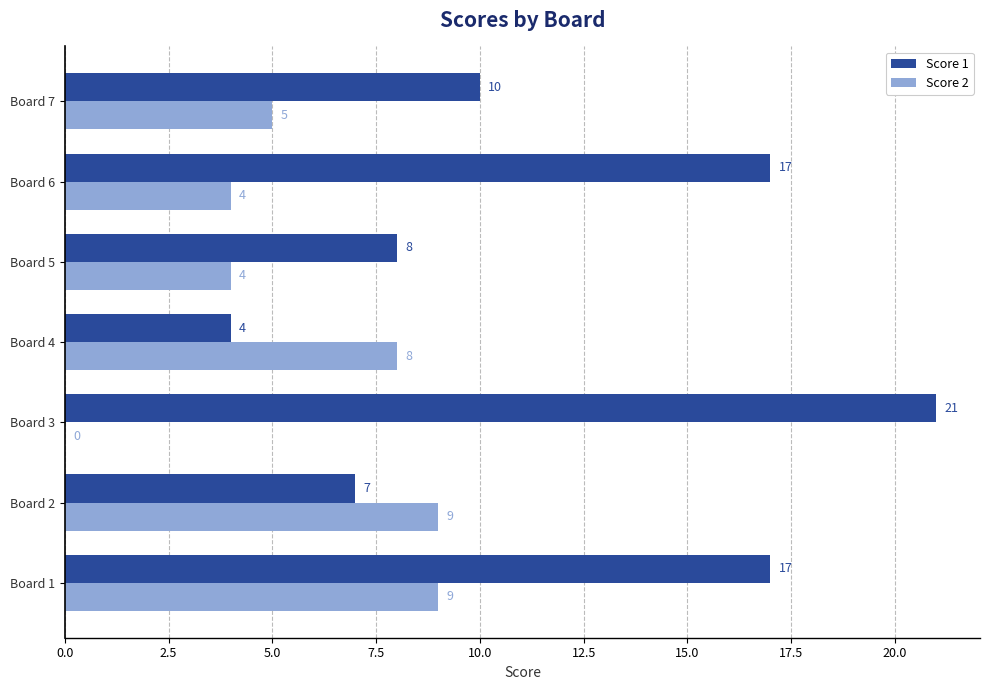

Count the number of categories in the chart.

7